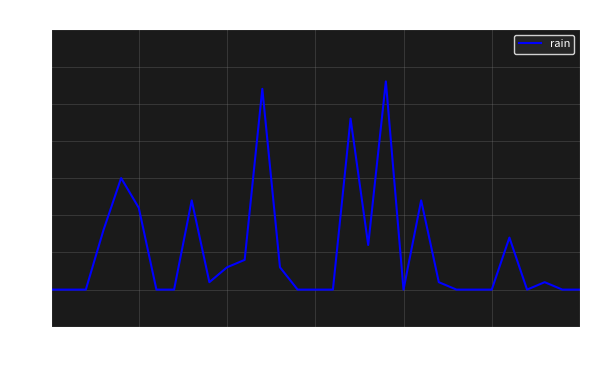

What is the difference between the maximum and minimum values?

5.6